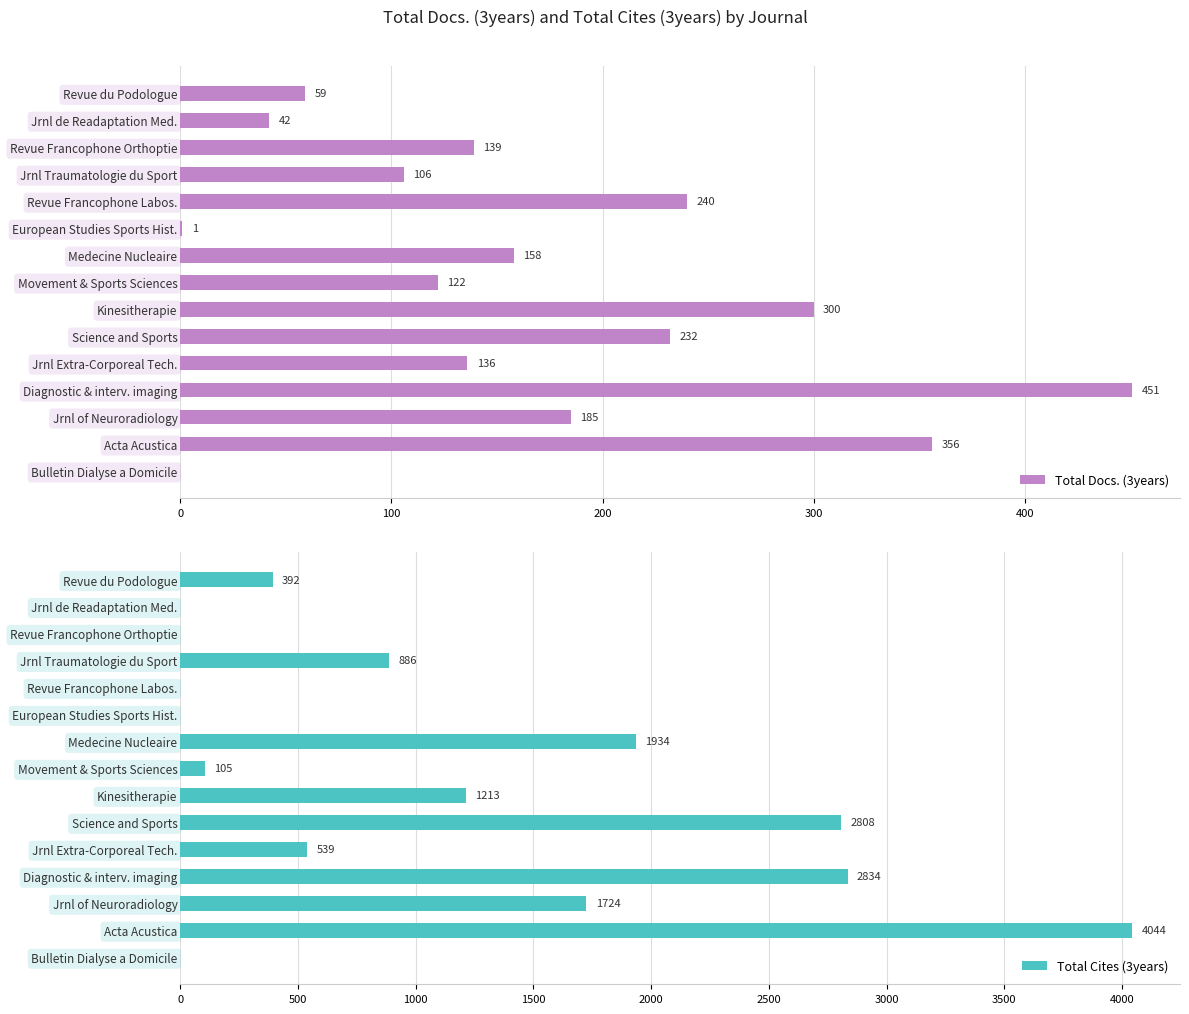

How many groups of bars are there?

15